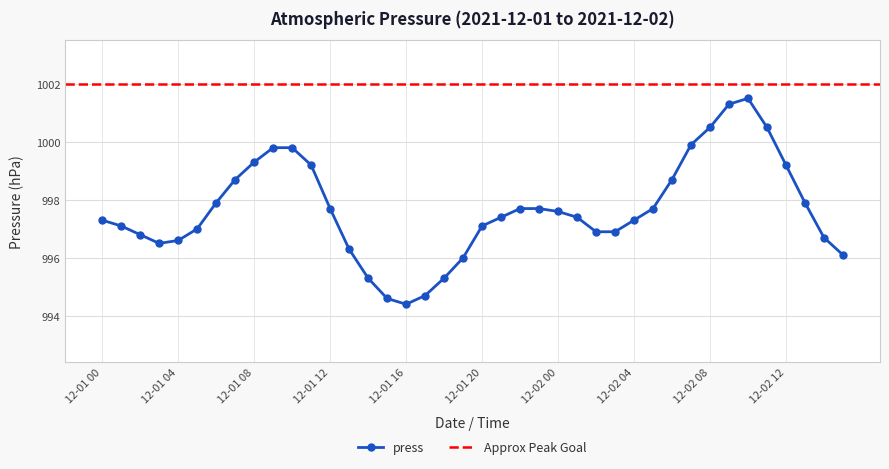

What is the average value?

997.7